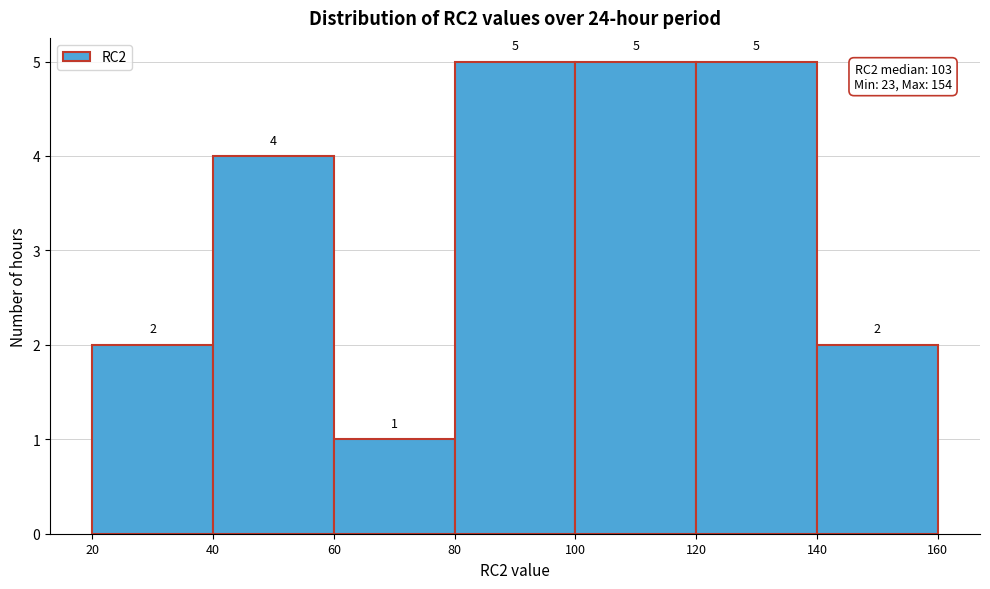

Reading left to right, list every bar in this chart as the range it spans on the x-axis followed by its height.

20 to 40: 2
40 to 60: 4
60 to 80: 1
80 to 100: 5
100 to 120: 5
120 to 140: 5
140 to 160: 2